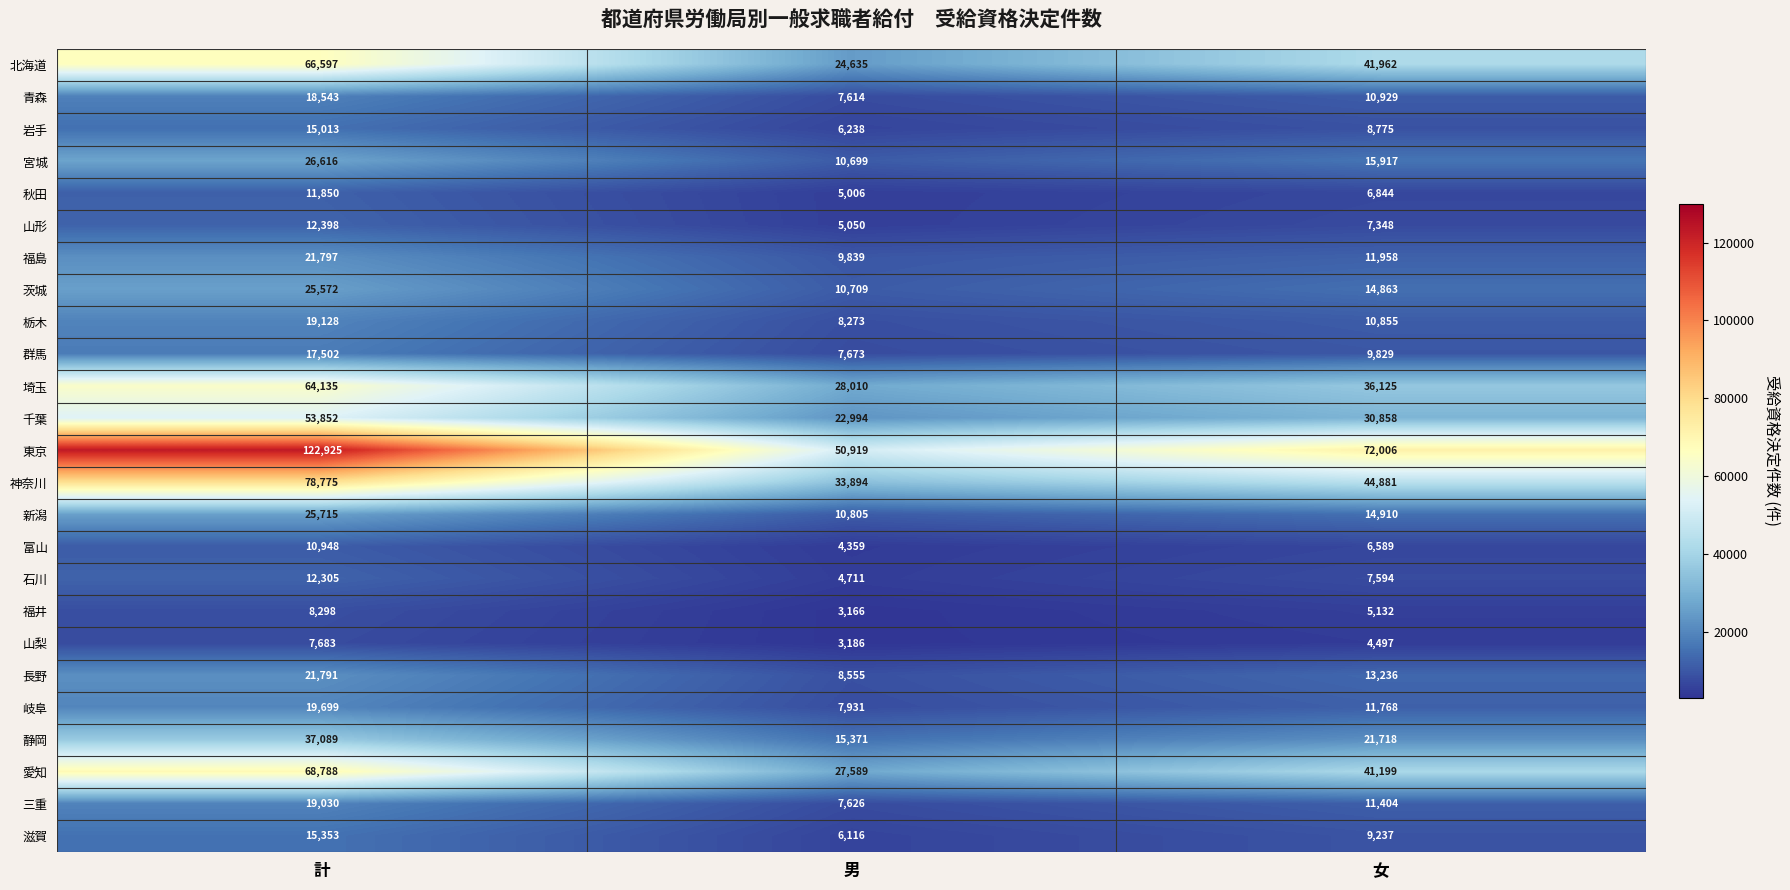

The 三重 series shows 19030 at 計. True or false?

True